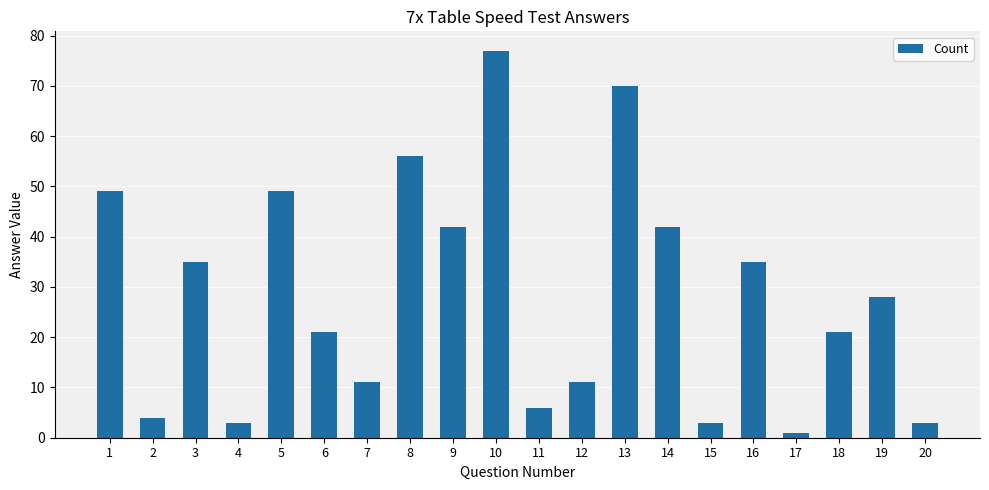

Does the chart contain any negative values?

No